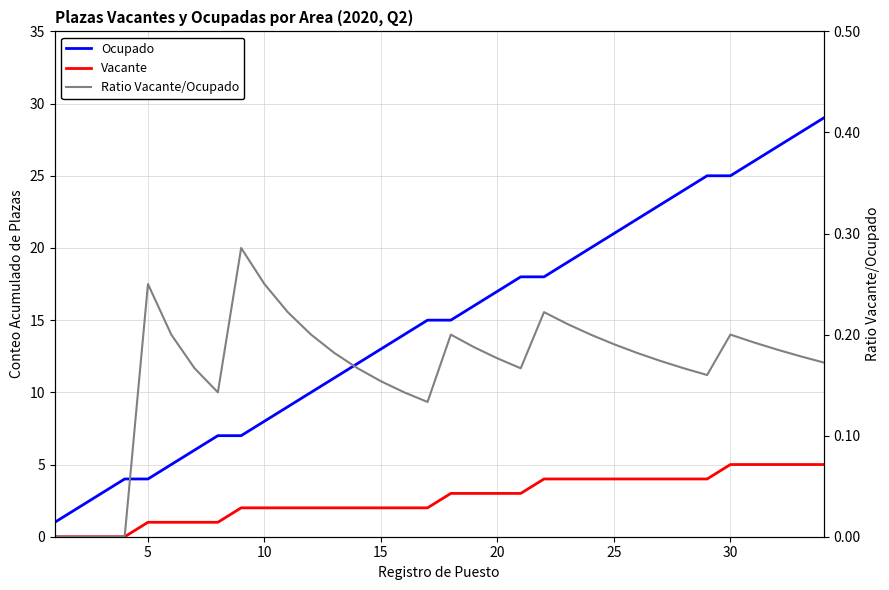

What is the difference between the maximum and minimum values in the Vacante series?

5.0